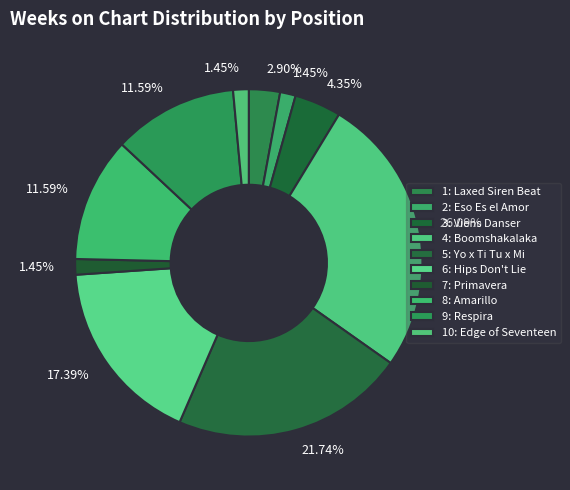

To the nearest percent, what is the average slice percentage?

10%